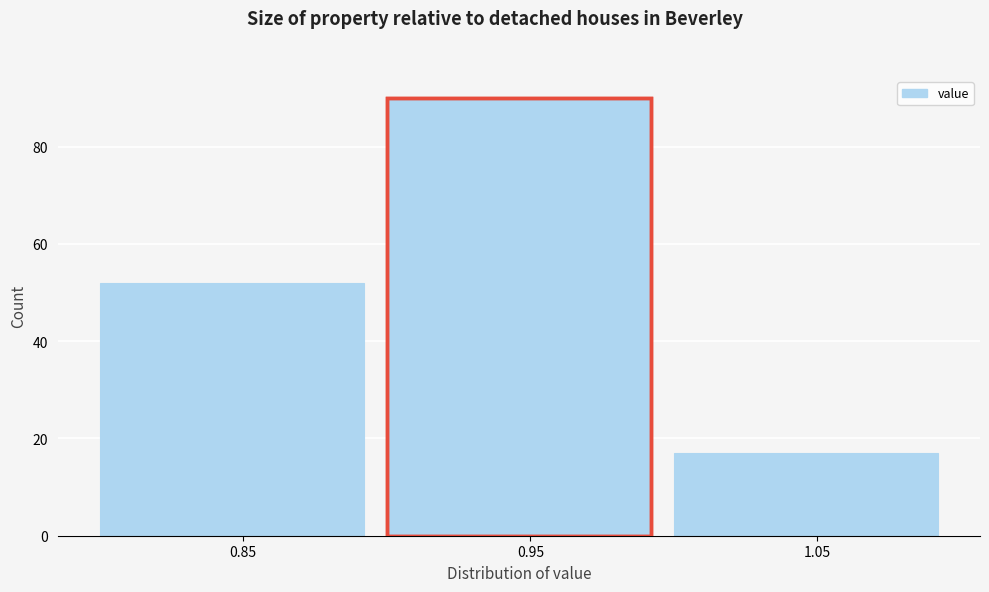

Reading left to right, extract all data points from this chart.

0.85=52	0.95=90	1.05=17